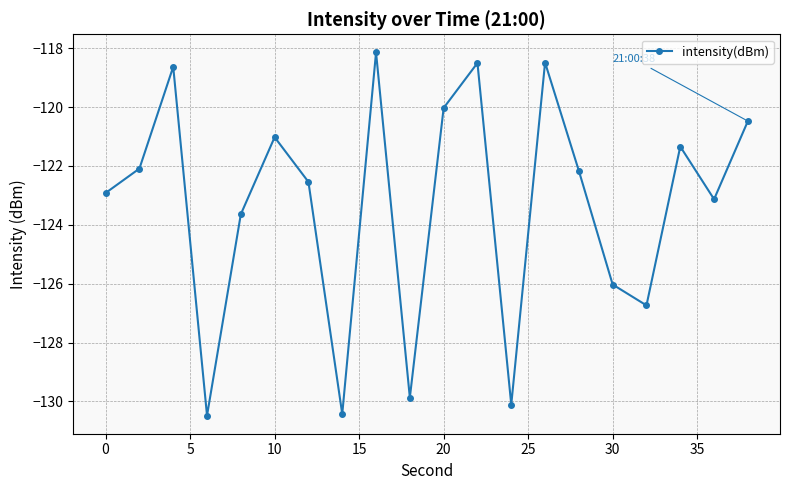

What is the difference between the maximum and minimum values?

12.3